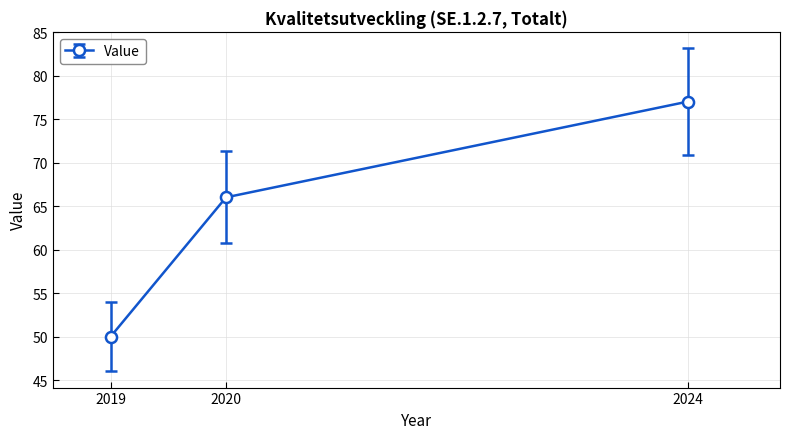

What is the sum of all values?

193